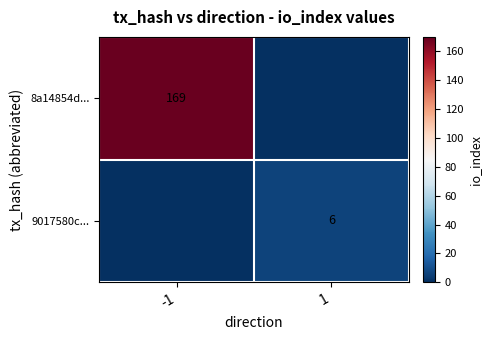

Is it true that 8a14854d... equals 58 at -1?

False